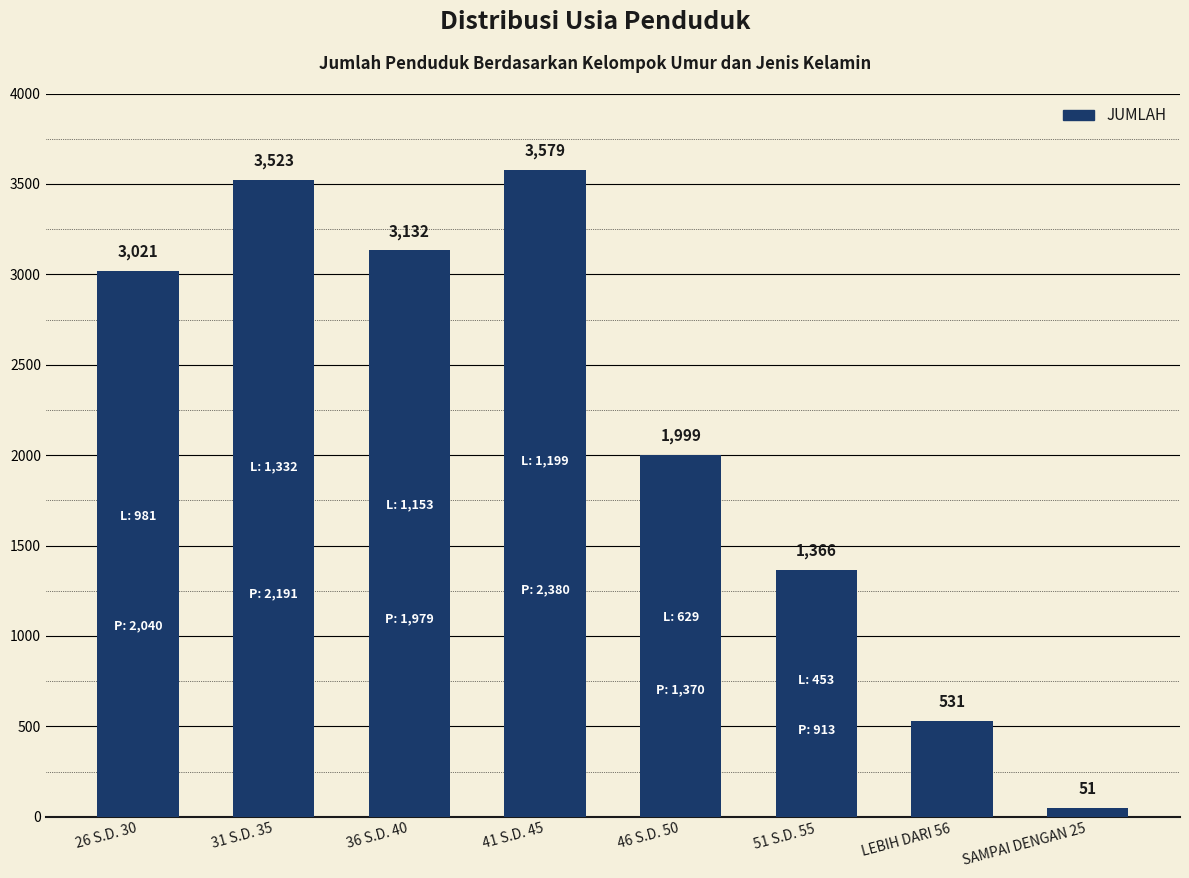

Reading left to right, transcribe all the data shown in this chart.

26 S.D. 30=3021	31 S.D. 35=3523	36 S.D. 40=3132	41 S.D. 45=3579	46 S.D. 50=1999	51 S.D. 55=1366	LEBIH DARI 56=531	SAMPAI DENGAN 25=51